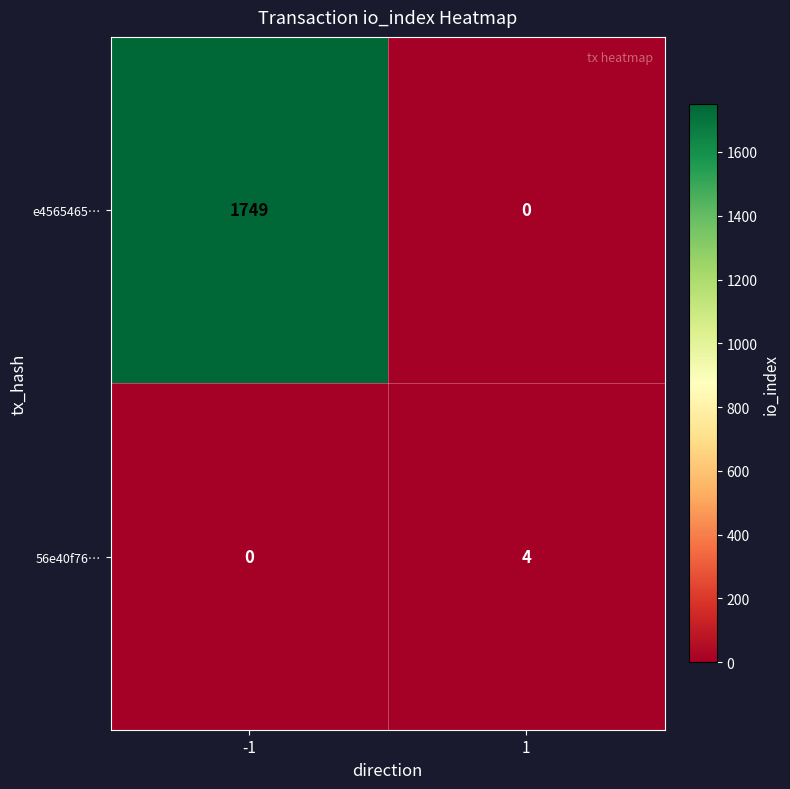

What is the maximum value for e4565465…?

1749